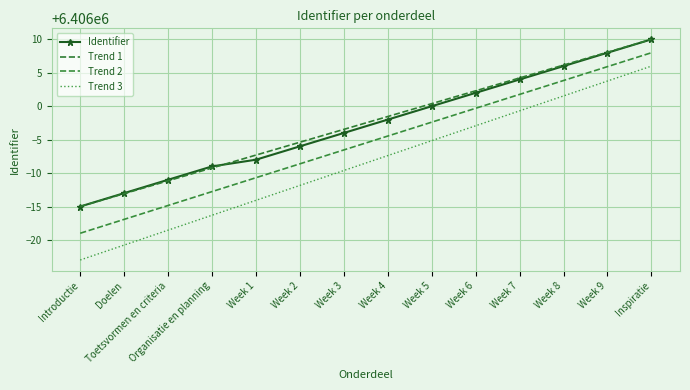

What are all the series names shown in the legend?

Identifier, Trend 1, Trend 2, Trend 3